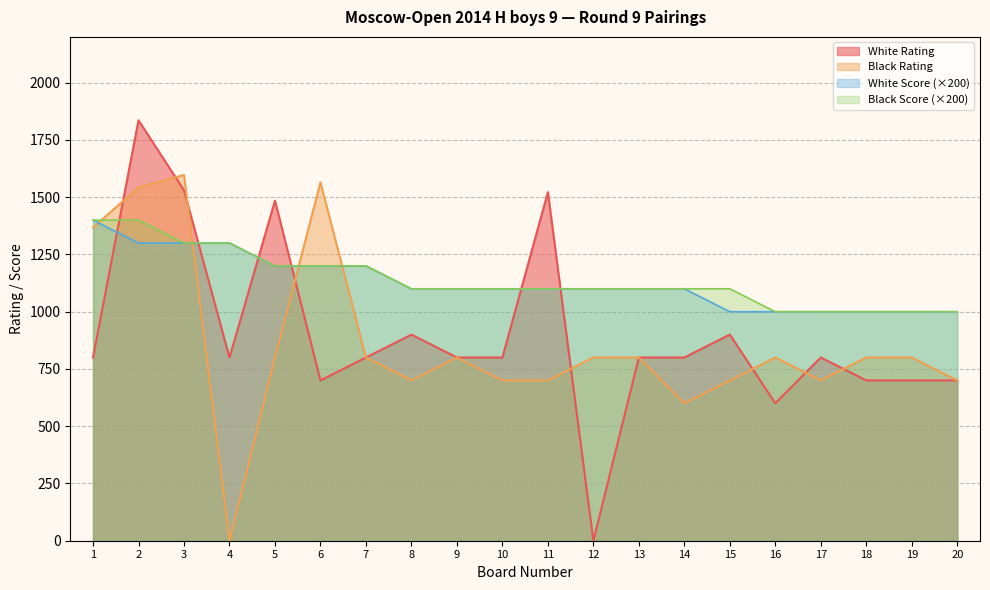

How many lines are shown in the chart?

4